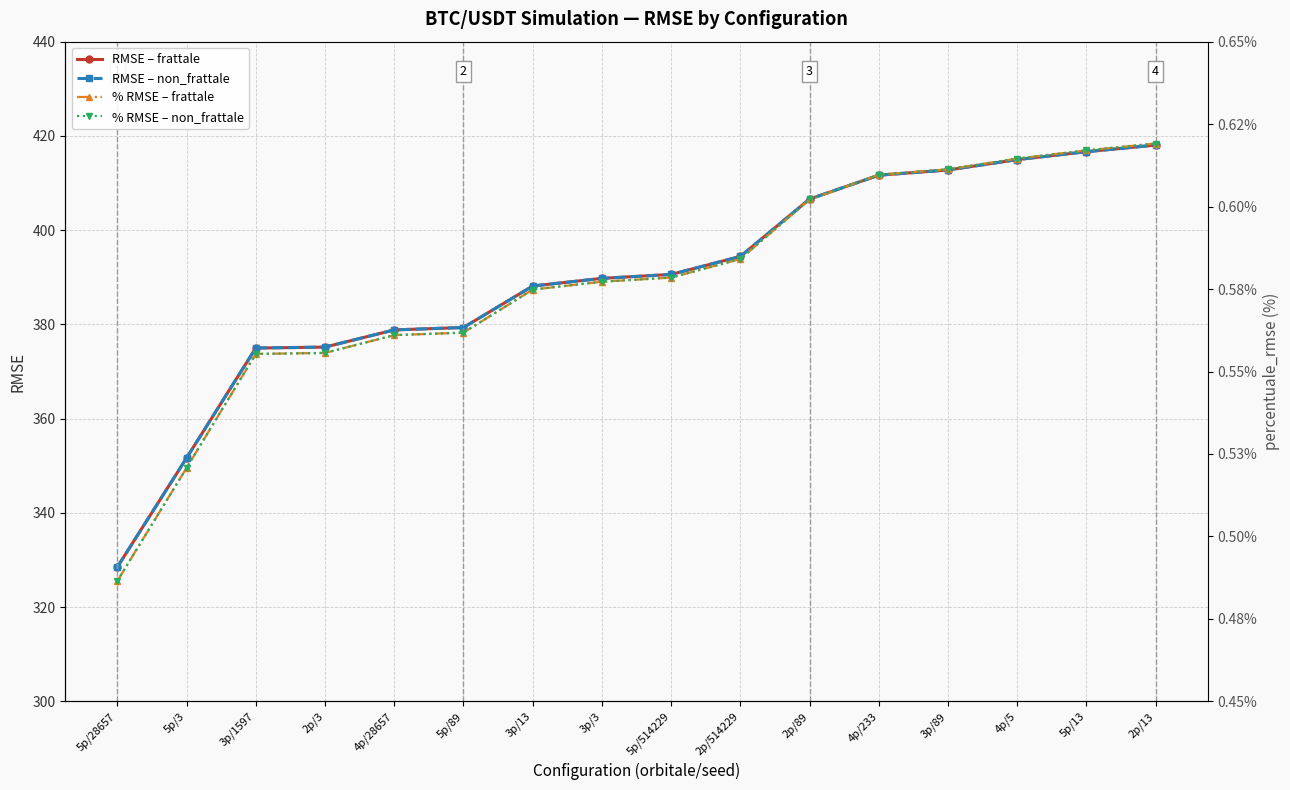

True or false: RMSE – frattale and RMSE – non_frattale cross at least once.

False